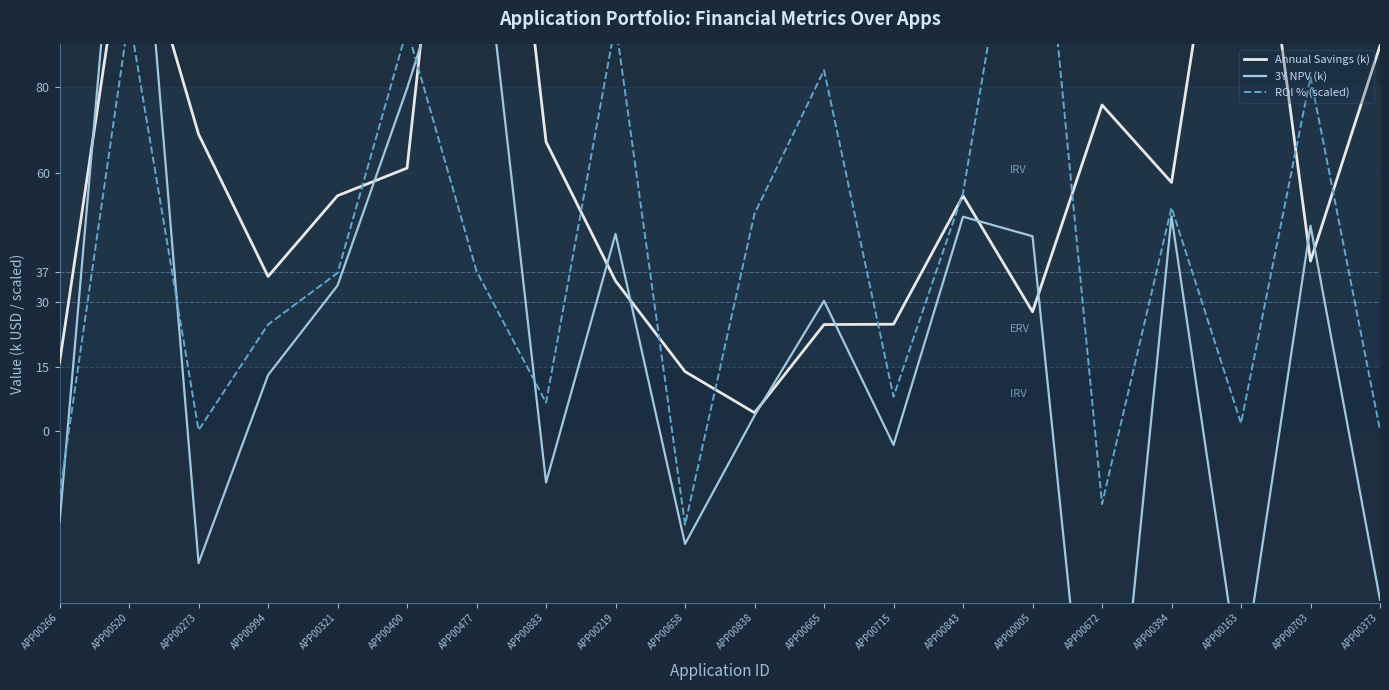

What is the sum of all Annual Savings (k) values?

1247.2